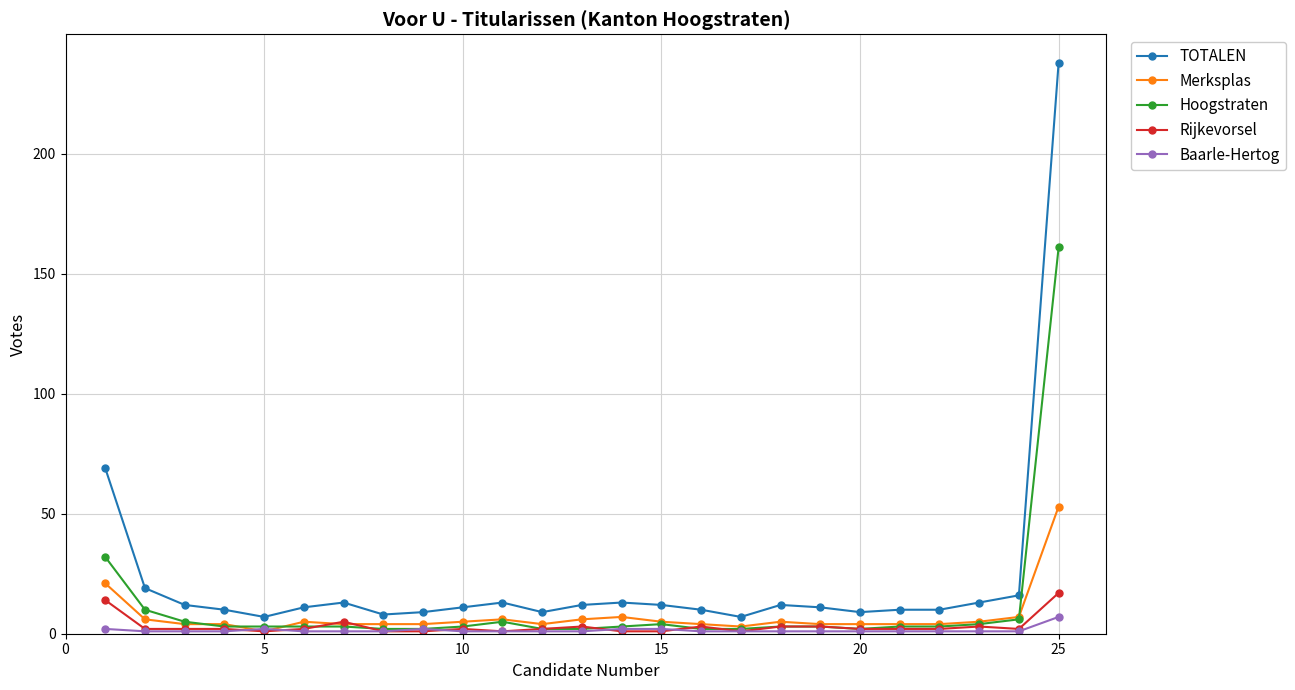

At how many categories does at least one series exceed 103?

1